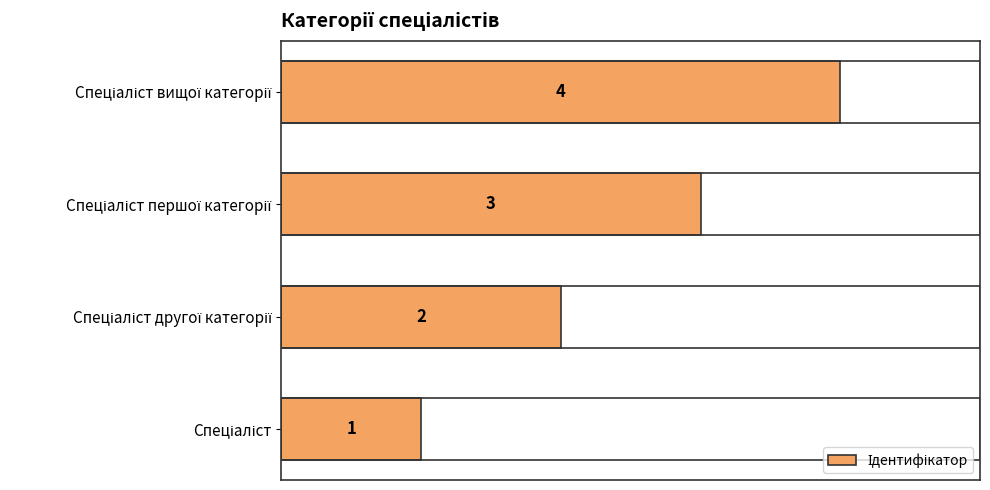

How many values are between 2 and 4?

3